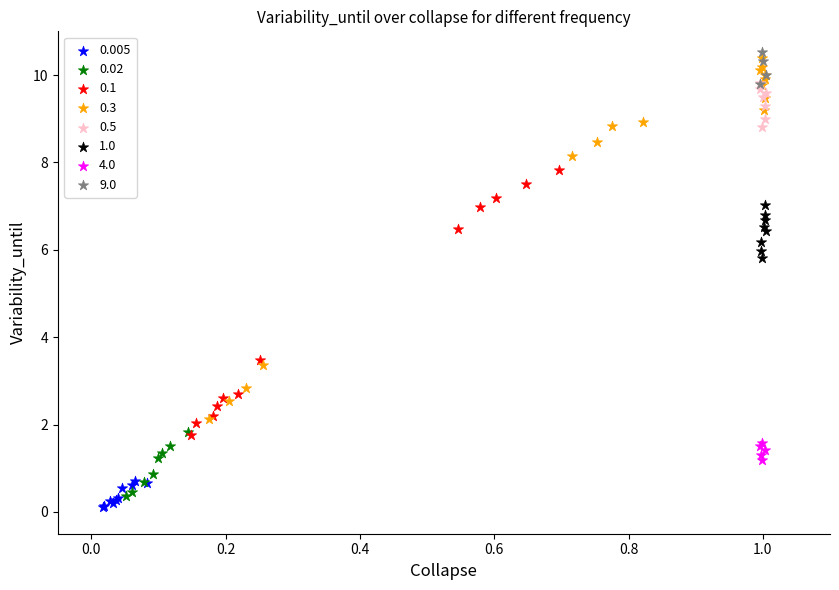

What are all the series names shown in the legend?

0.005, 0.02, 0.1, 0.3, 0.5, 1.0, 4.0, 9.0